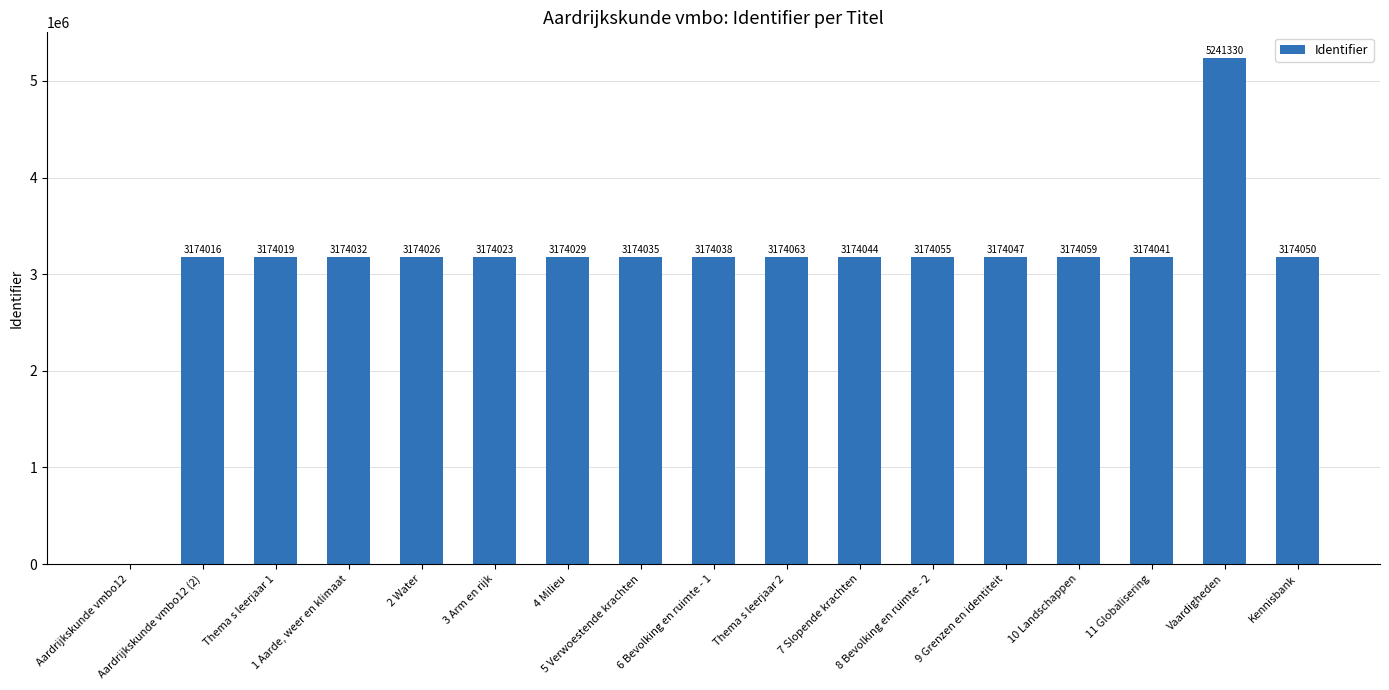

Which label corresponds to the largest value in the chart?

Vaardigheden